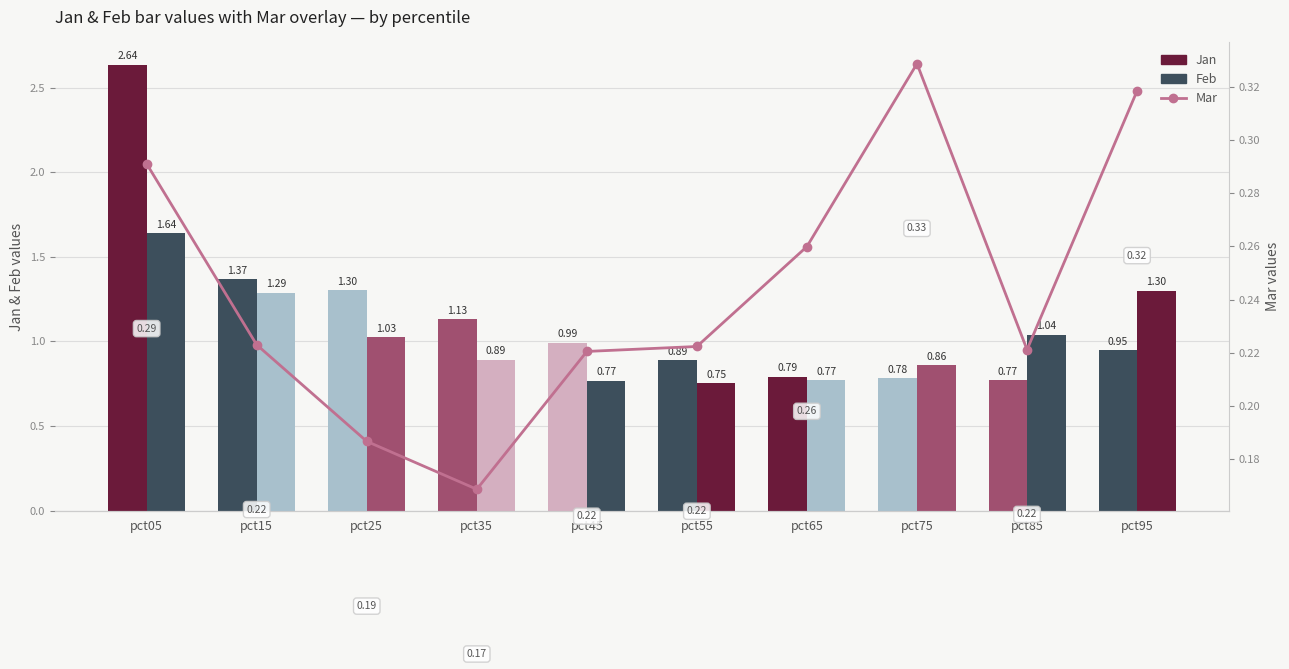

What is the value of the Jan bar at the 3rd from the left?

1.3